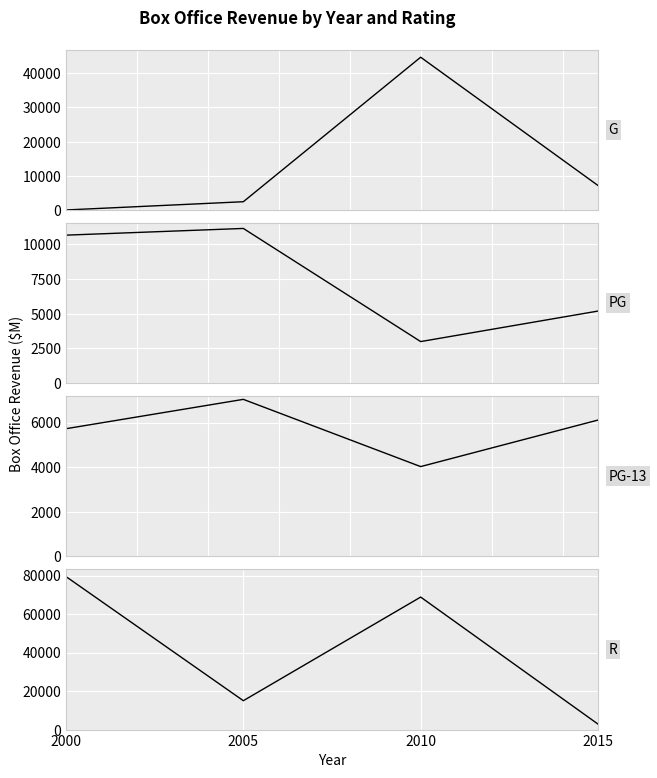

Where is the first local minimum for PG?

2010